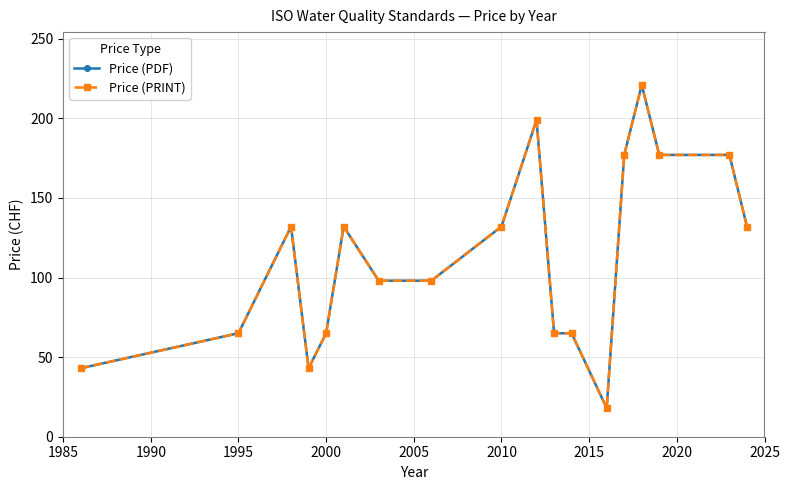

What is the highest value of the Price (PDF) series?

221